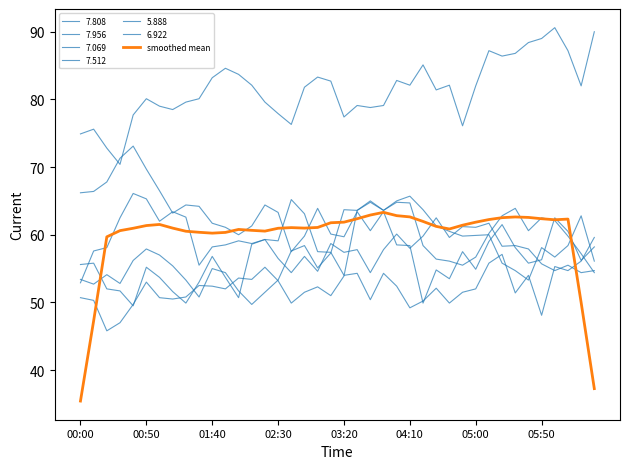

Does the chart display data point markers on the line(s)?

No